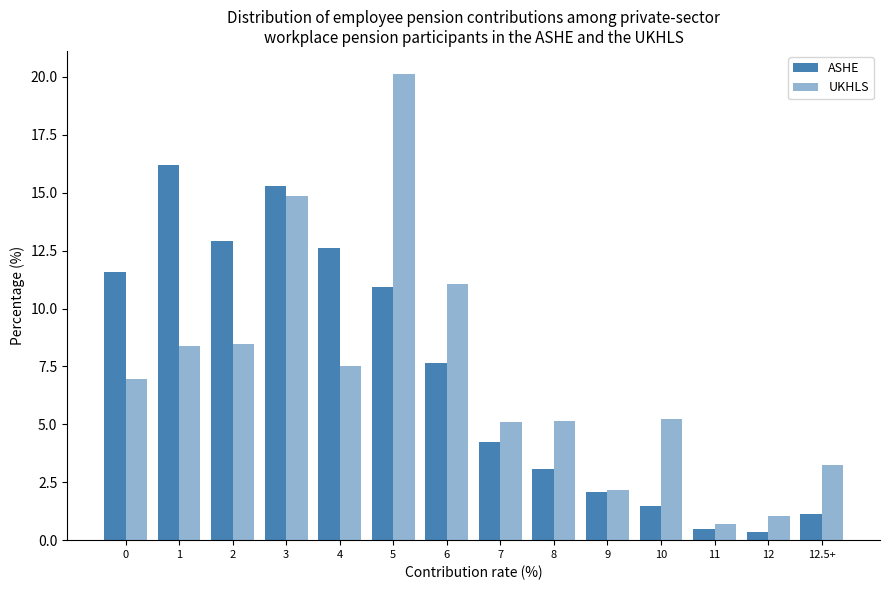

Are the bars grouped side by side (vs. stacked)?

Yes